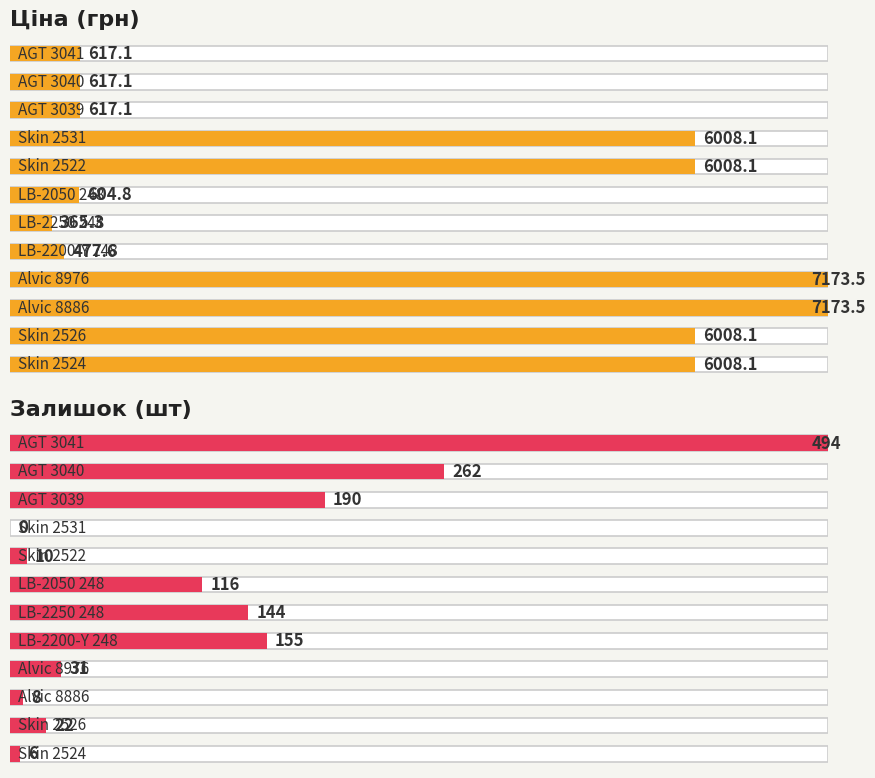

Which label corresponds to the smallest value in the chart?

Skin 2531